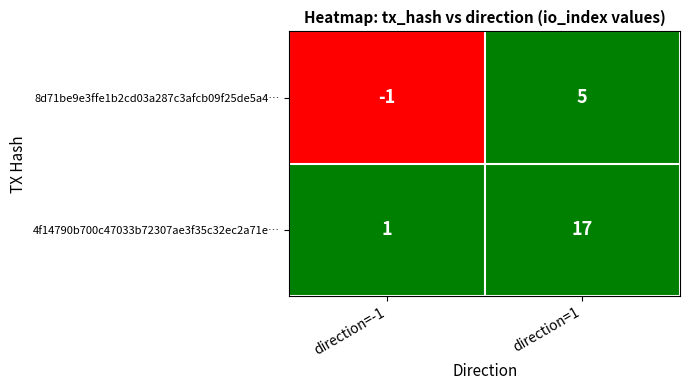

Count the number of data series in this chart.

2